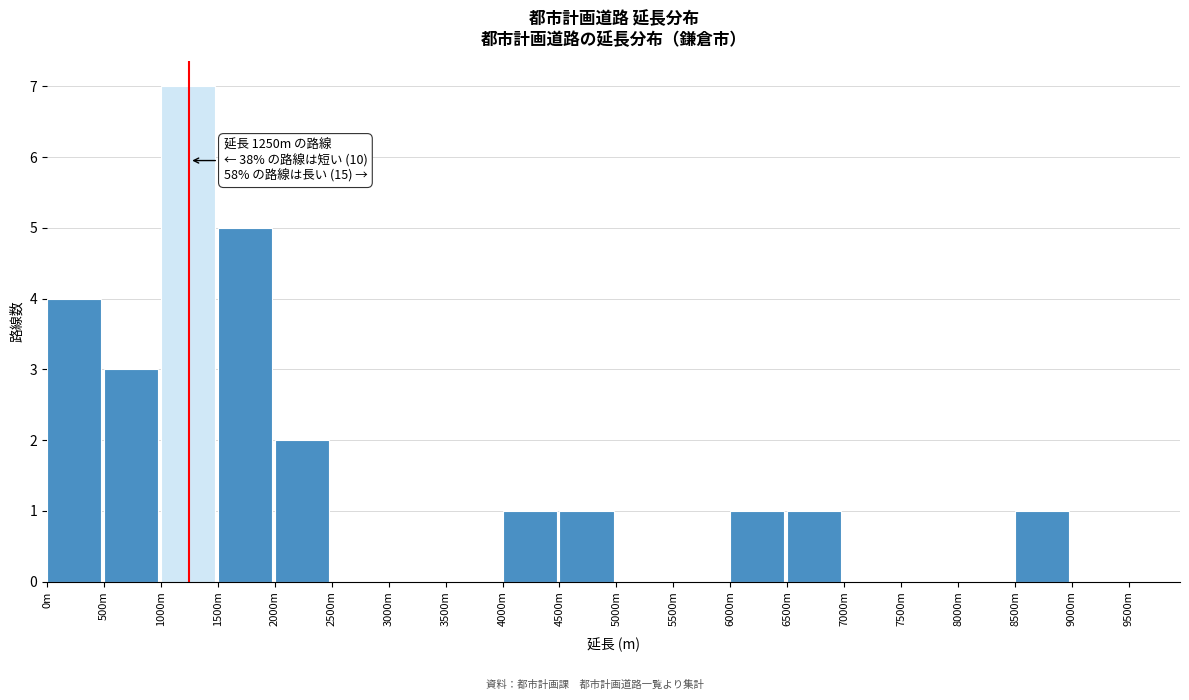

Reading right to left, list all the values displayed in this chart.

9000m=0	8500m=1	8000m=0	7500m=0	7000m=0	6500m=1	6000m=1	5500m=0	5000m=0	4500m=1	4000m=1	3500m=0	3000m=0	2500m=0	2000m=2	1500m=5	1000m=7	500m=3	0m=4